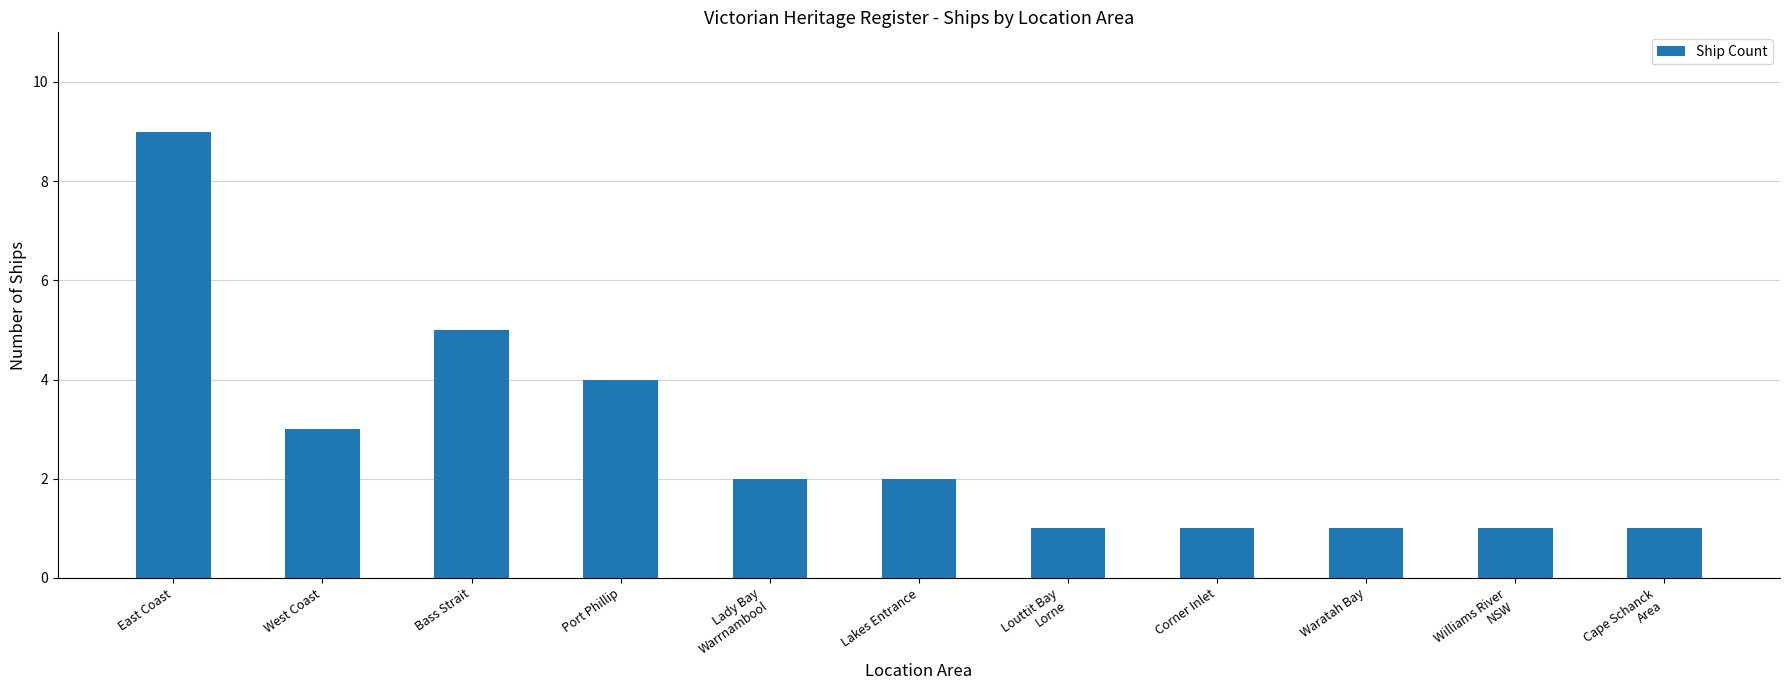

True or false: the data shows 0 at Williams River
NSW.

False